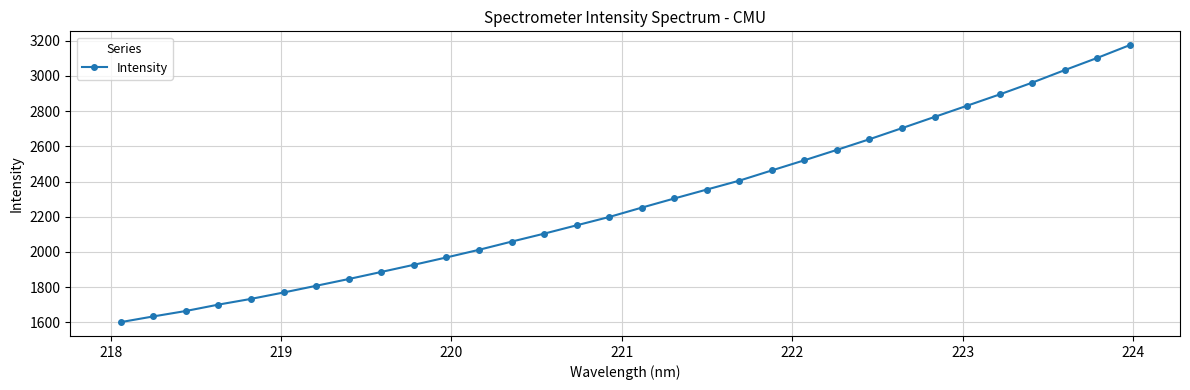

How many values exceed 2251?

16